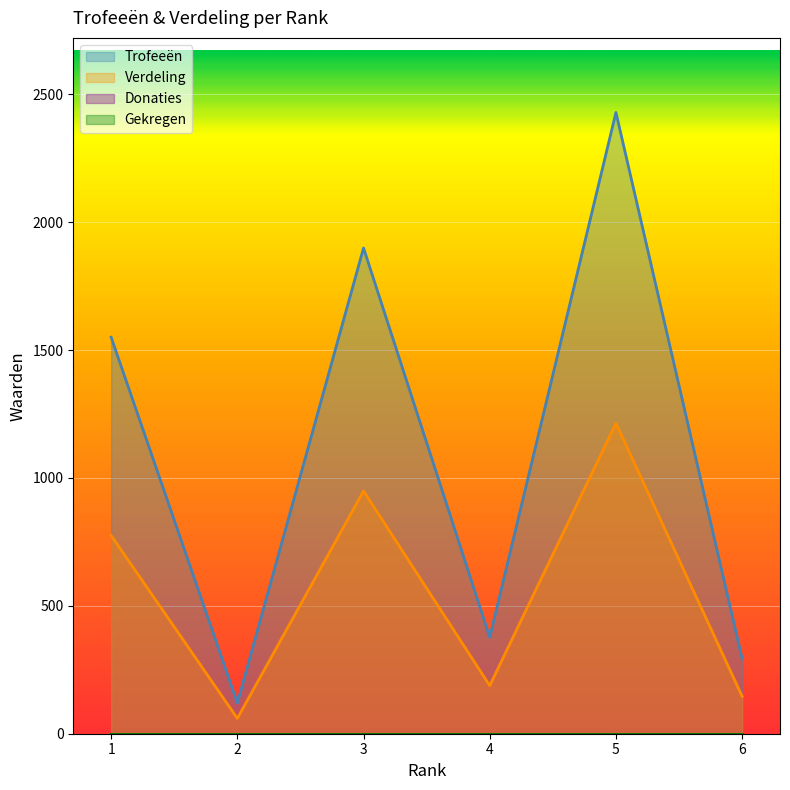

True or false: Verdeling has a value of 14 at 2.

False